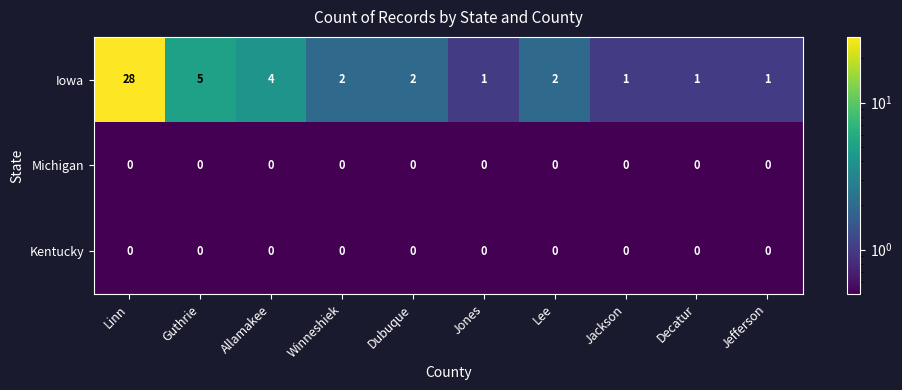

Reading left to right, transcribe all the data shown in this chart.

Iowa: Linn=28	Guthrie=5	Allamakee=4	Winneshiek=2	Dubuque=2	Jones=1	Lee=2	Jackson=1	Decatur=1	Jefferson=1
Michigan: Linn=0	Guthrie=0	Allamakee=0	Winneshiek=0	Dubuque=0	Jones=0	Lee=0	Jackson=0	Decatur=0	Jefferson=0
Kentucky: Linn=0	Guthrie=0	Allamakee=0	Winneshiek=0	Dubuque=0	Jones=0	Lee=0	Jackson=0	Decatur=0	Jefferson=0